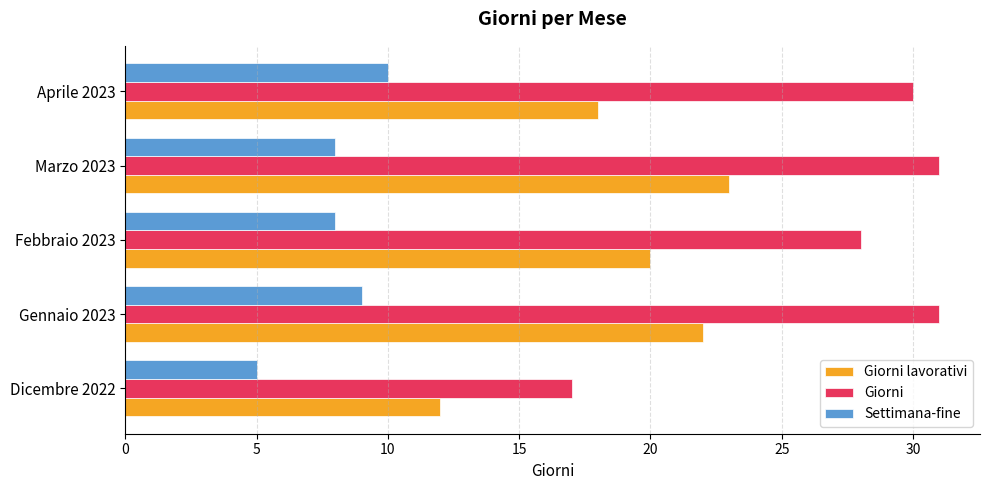

What is the minimum value shown in the chart?

5